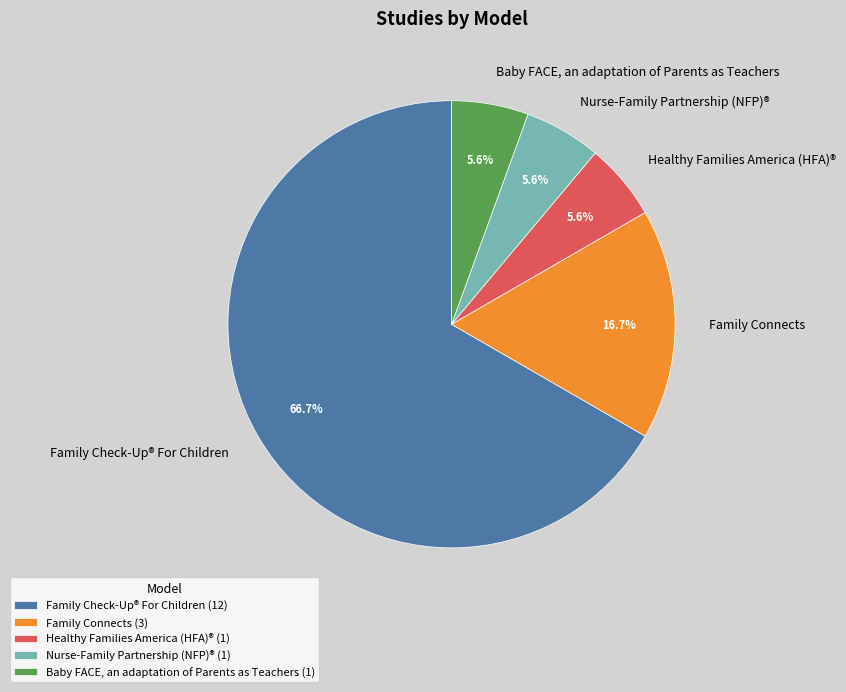

True or false: Baby FACE, an adaptation of Parents as Teachers accounts for 11% of the total.

False